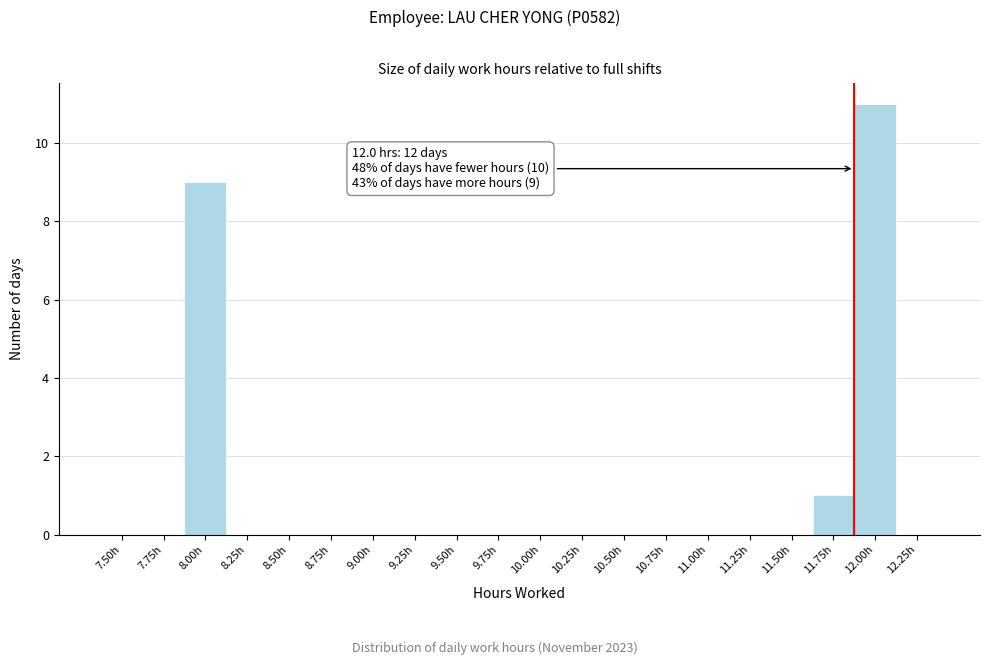

Reading left to right, extract all data points from this chart.

7.50h=0	7.75h=0	8.00h=9	8.25h=0	8.50h=0	8.75h=0	9.00h=0	9.25h=0	9.50h=0	9.75h=0	10.00h=0	10.25h=0	10.50h=0	10.75h=0	11.00h=0	11.25h=0	11.50h=0	11.75h=1	12.00h=11	12.25h=0